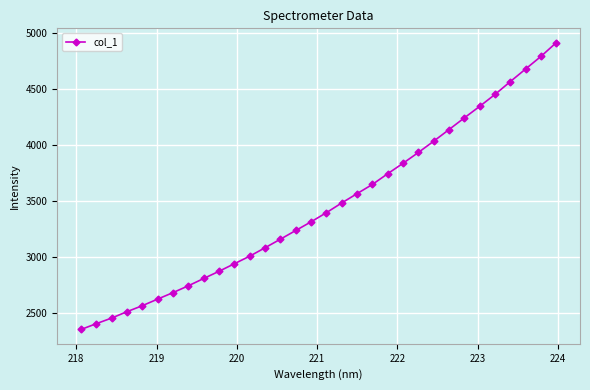

What is the value of the 23rd point from the left?

3932.7